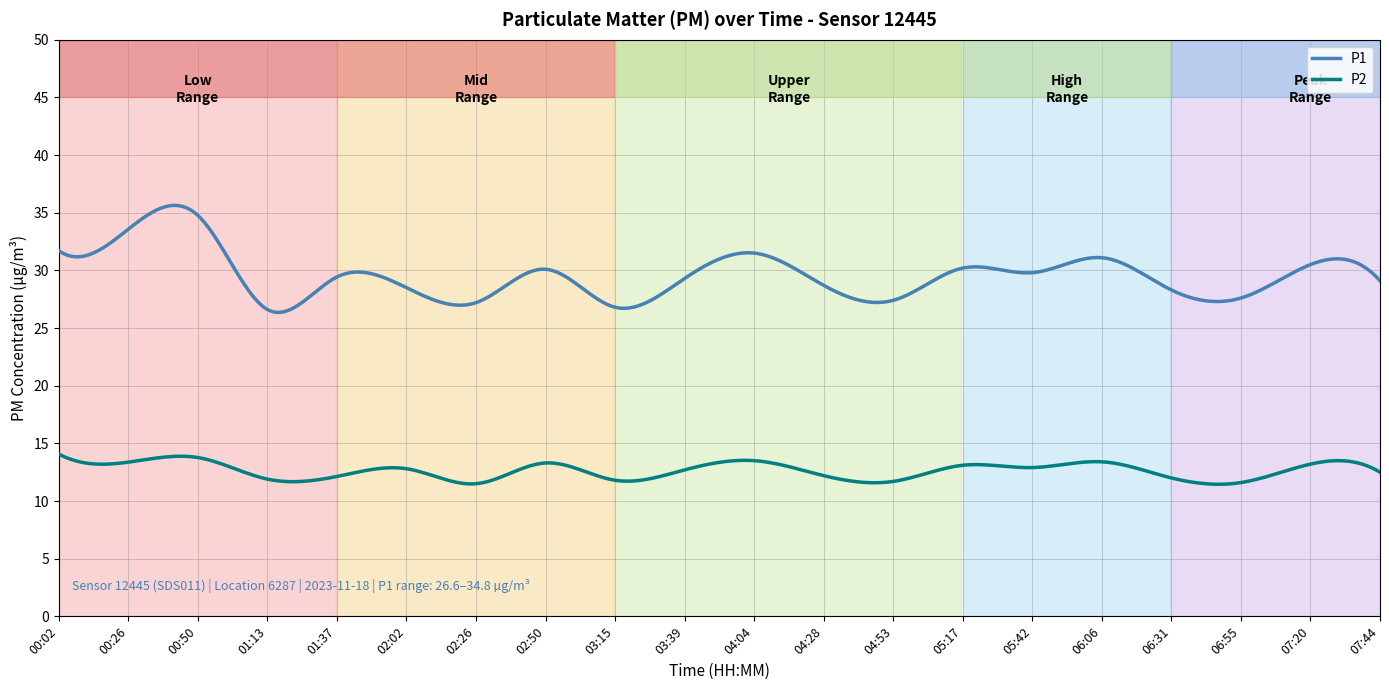

True or false: P2 and P1 intersect in this chart.

False